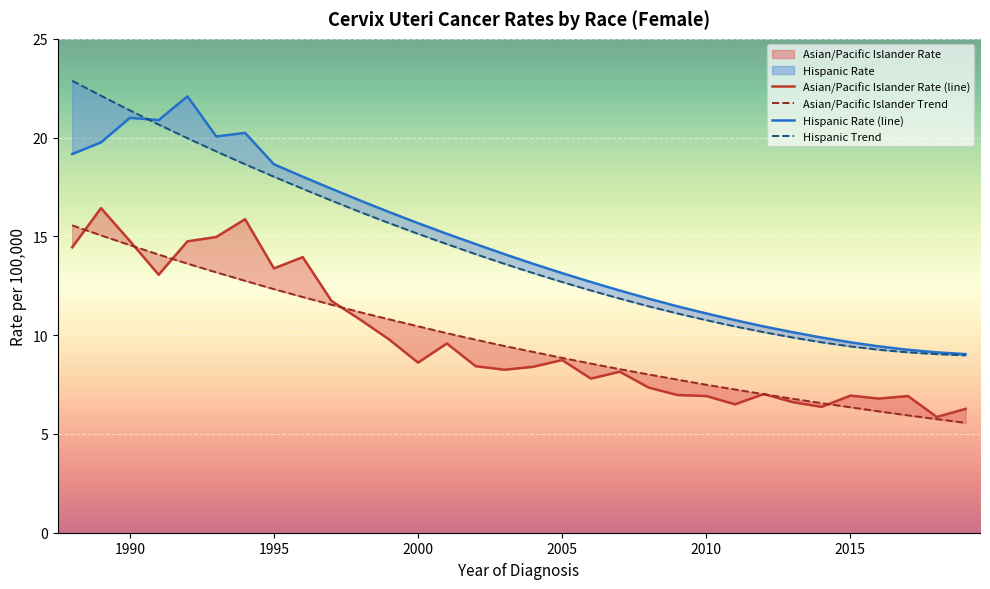

What is the maximum value shown in the chart?

22.9